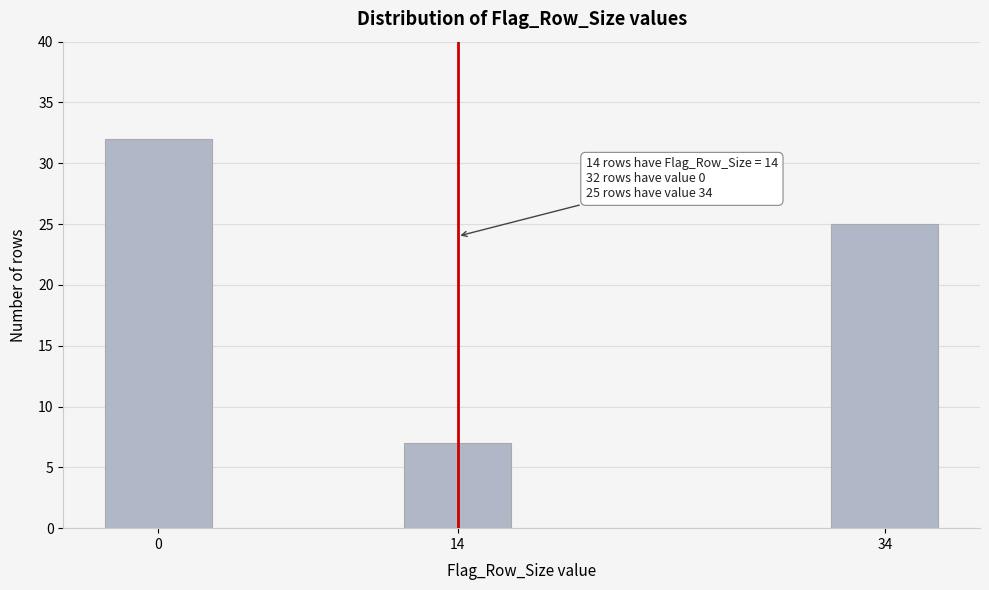

Reading right to left, extract all data points from this chart.

25	7	32